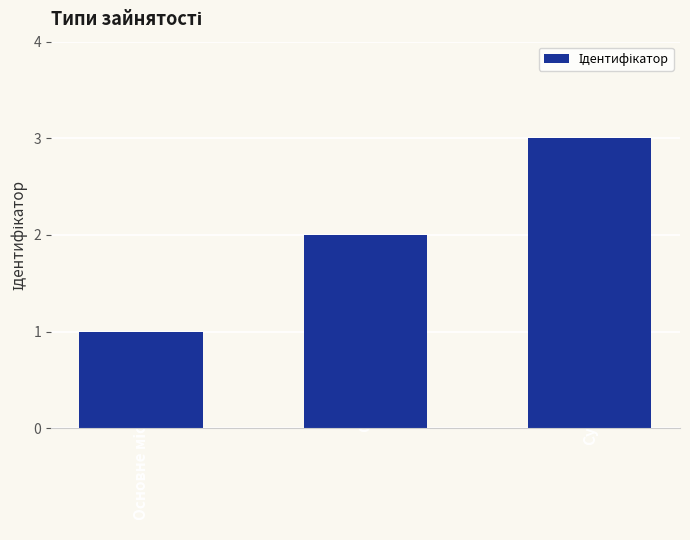

How many bars are there in total?

3